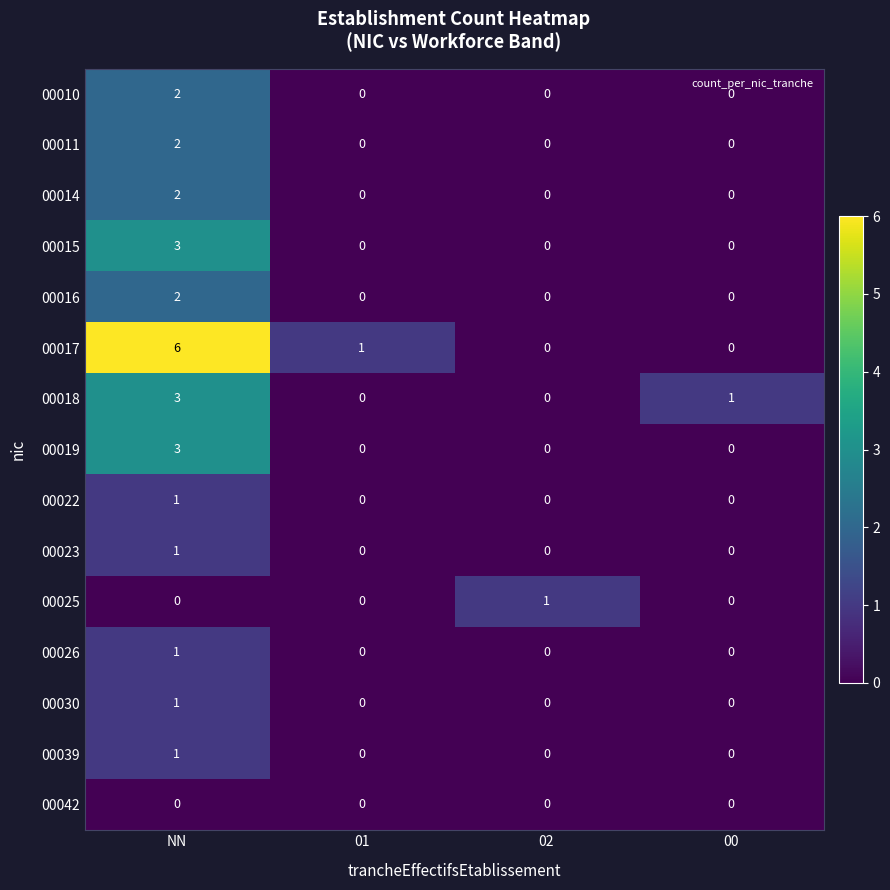

How many values in 00039 are above zero?

1